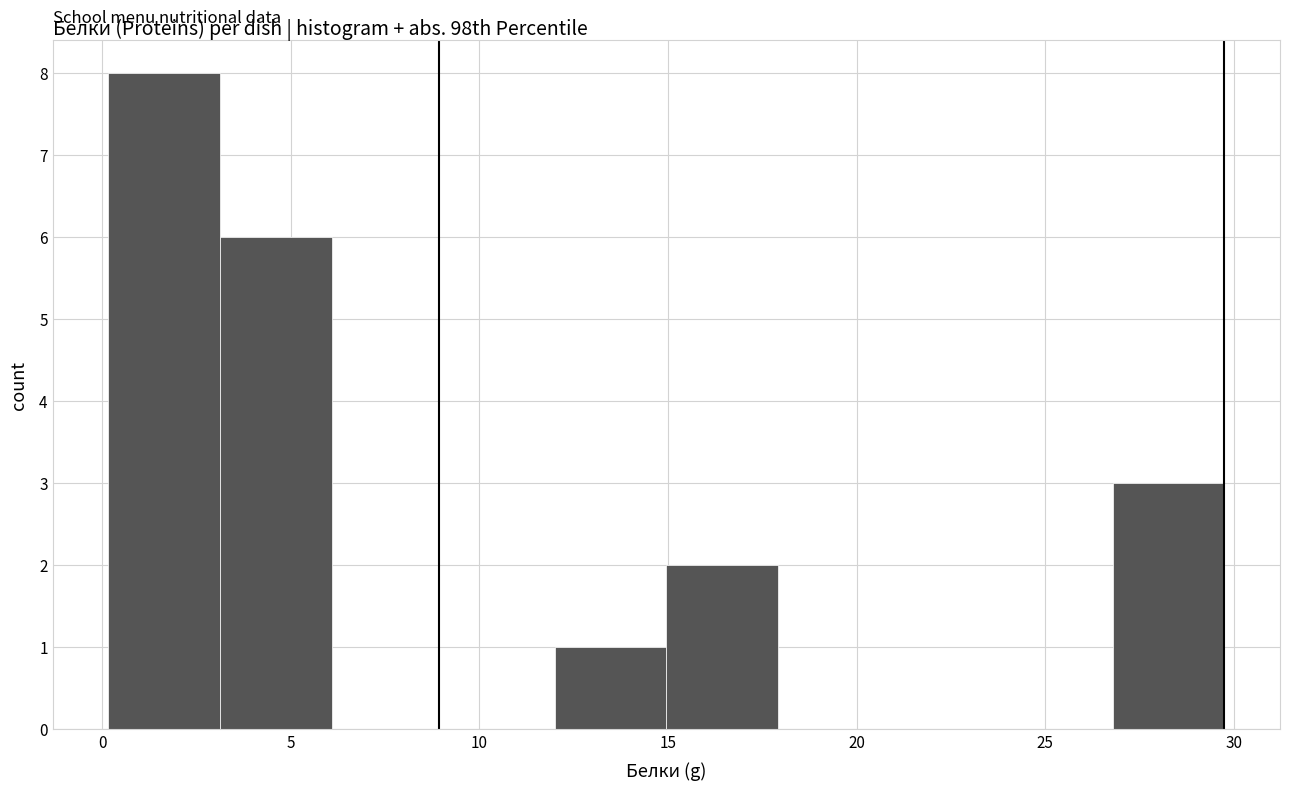

What is the height of the bar covering 12 to 15 on the x-axis? Neither the bar edges nor the heights are printed on the chart, so give them approximately, as read against the axes.

1